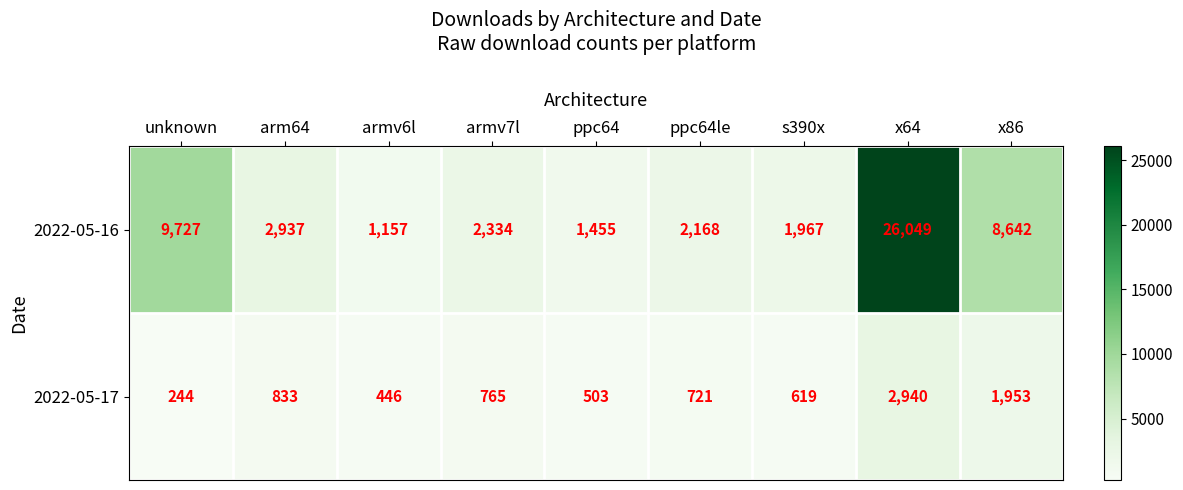

Rank the series by their maximum value, from lowest to highest.

2022-05-17, 2022-05-16